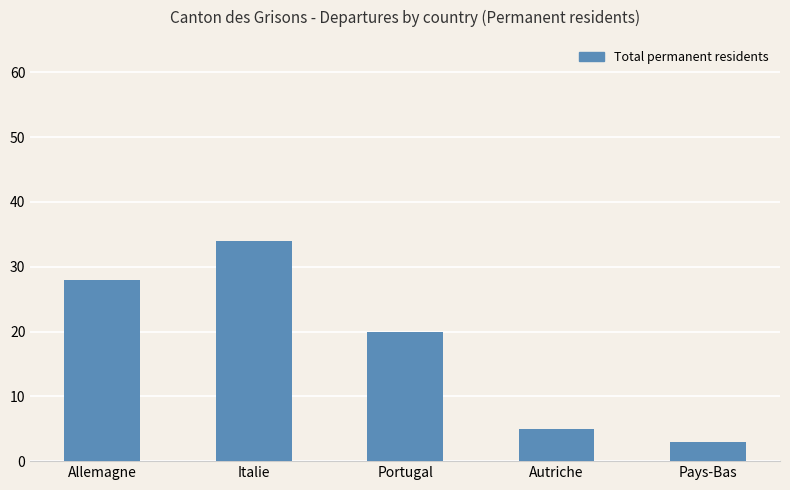

Rank the categories by value from lowest to highest.

Pays-Bas, Autriche, Portugal, Allemagne, Italie